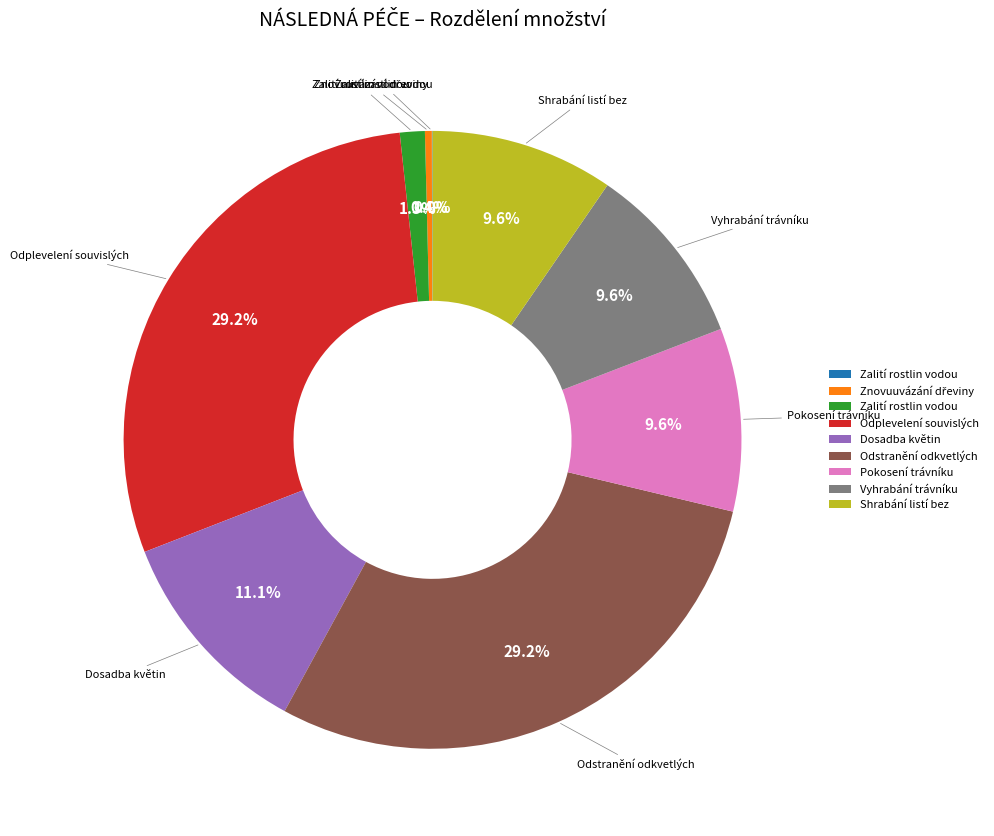

Does any single category account for the majority?

No